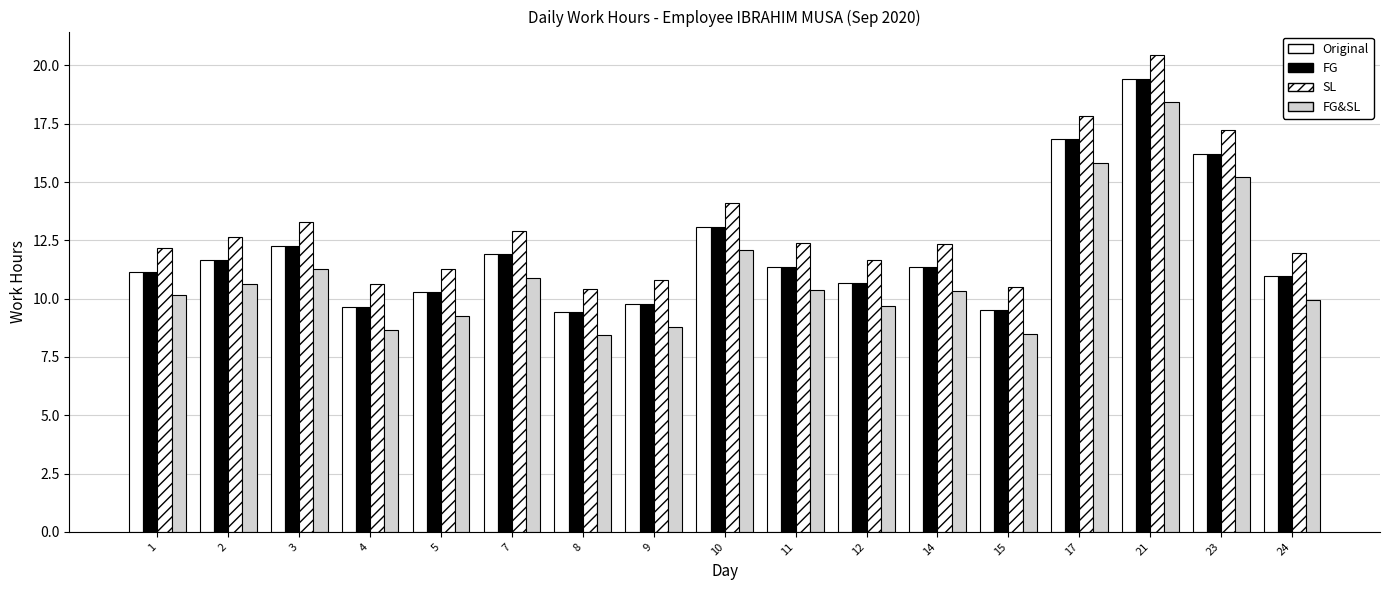

What is the difference between the maximum and second lowest values in the FG&SL series?

9.9